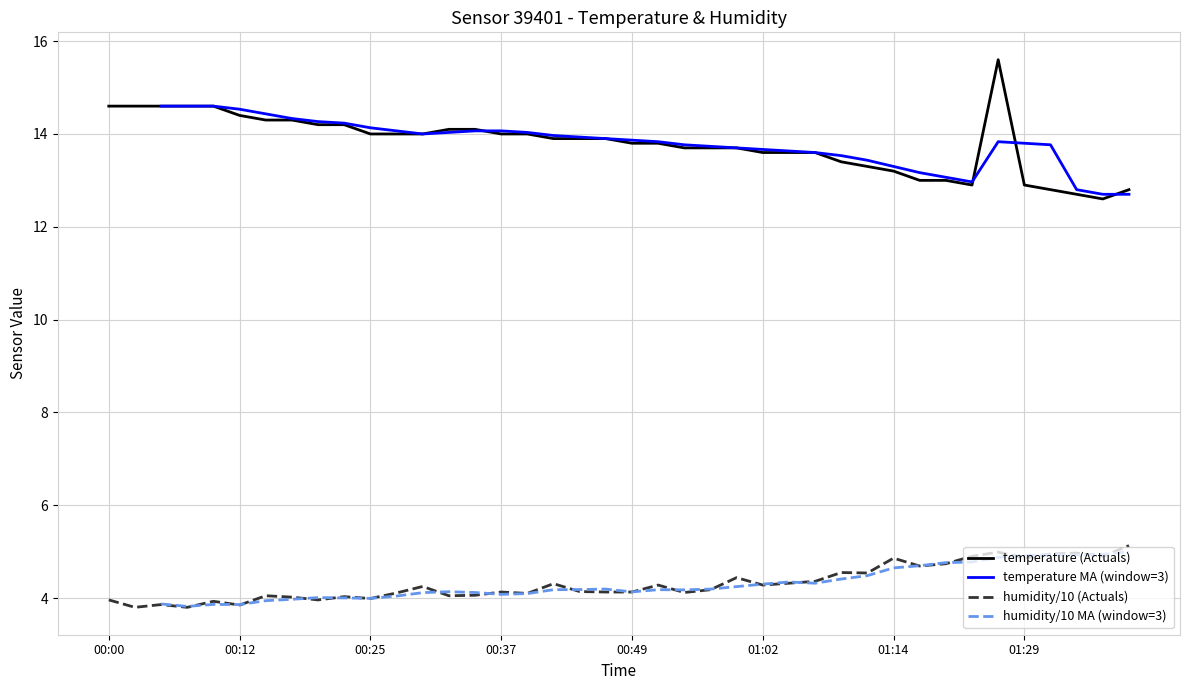

Between 00:55 and 01:24, which is larger?

01:24